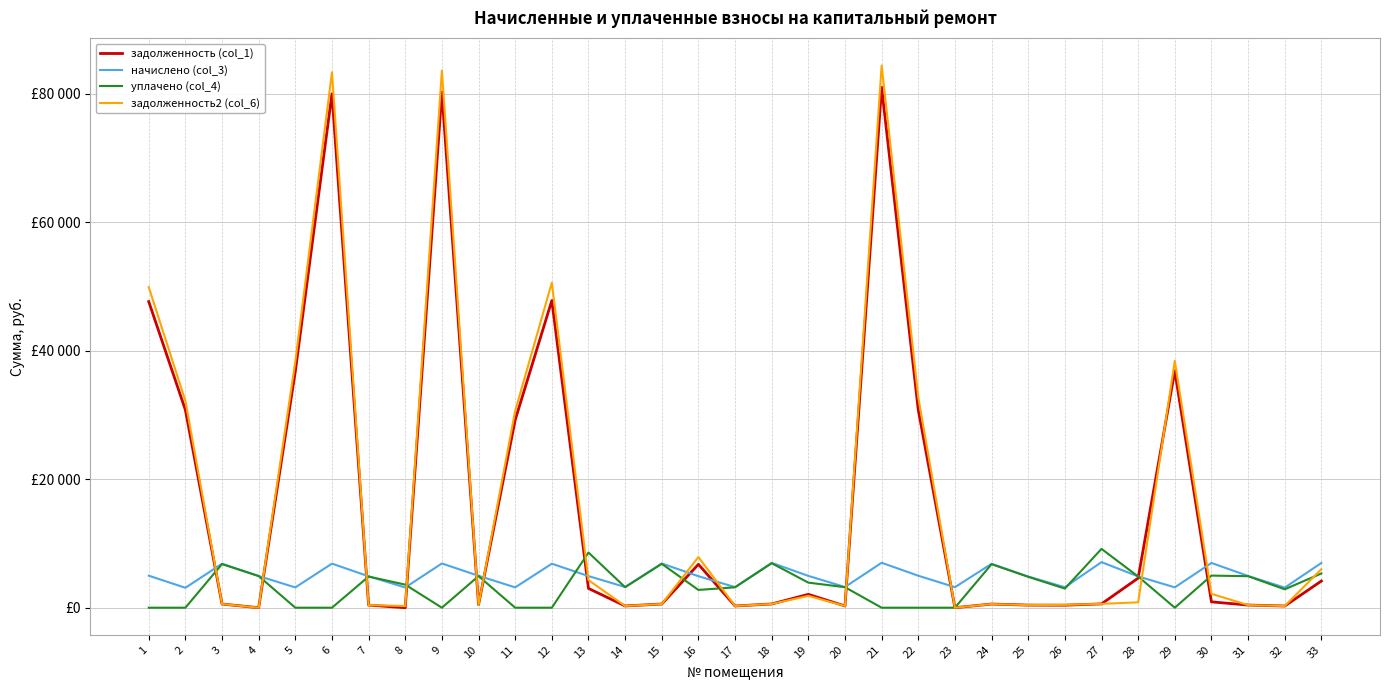

What is the value of the задолженность (col_1) point at the 9th from the left?

80297.4